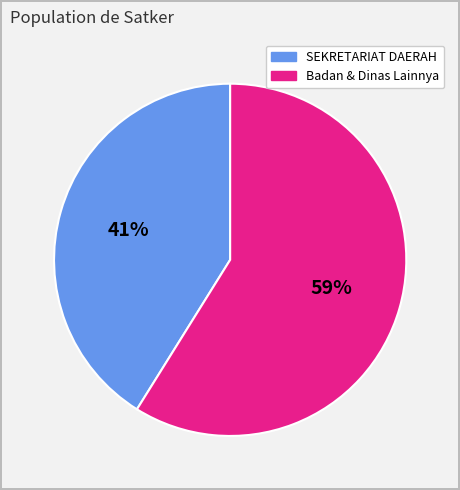

What is the smallest slice in the pie chart?

SEKRETARIAT DAERAH